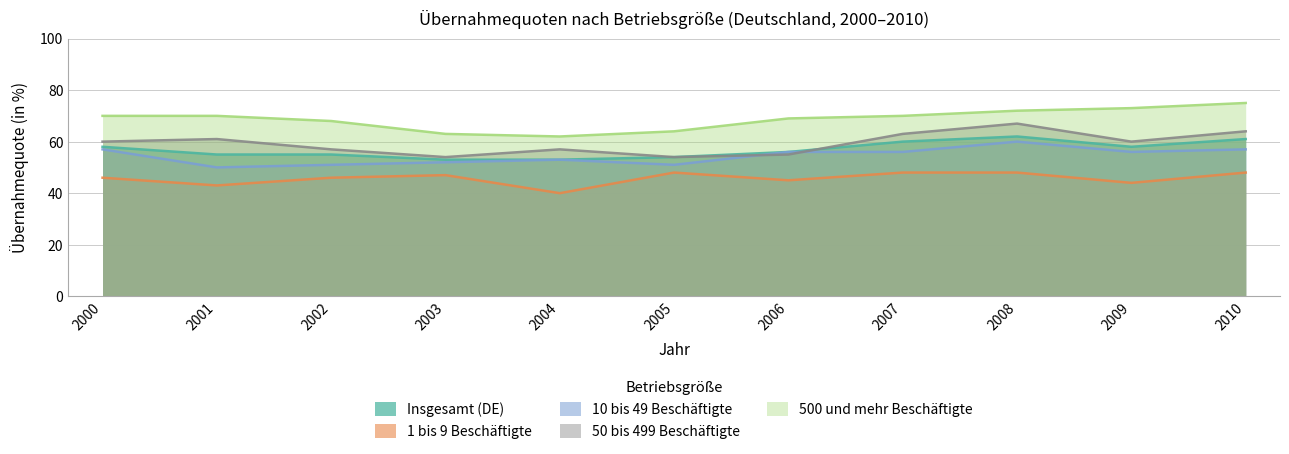

Is the value of 10 bis 49 Beschäftigte at 2002 greater than the value of 50 bis 499 Beschäftigte at 2002?

No